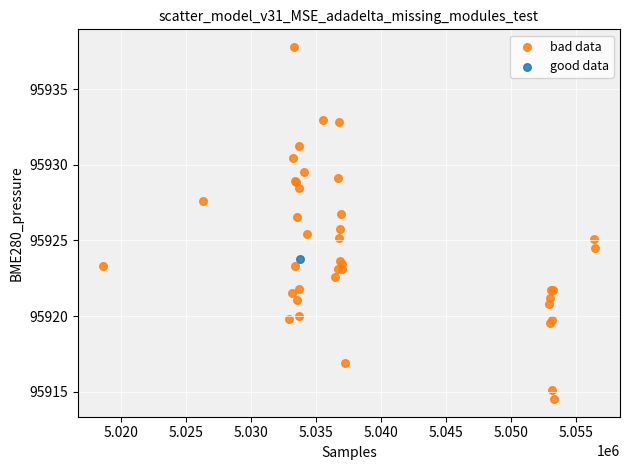

What are all the series names shown in the legend?

bad data, good data